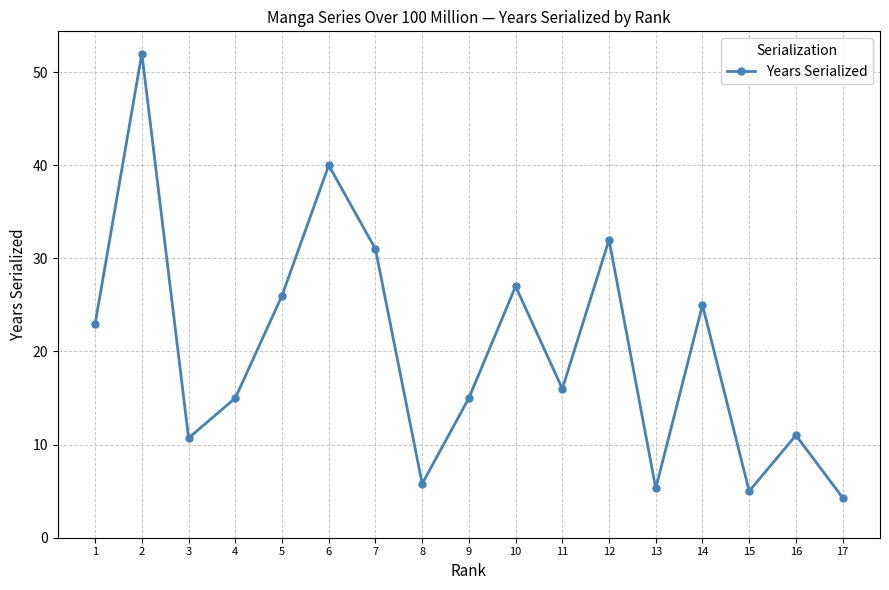

The value at 13 is 5.3. True or false?

True